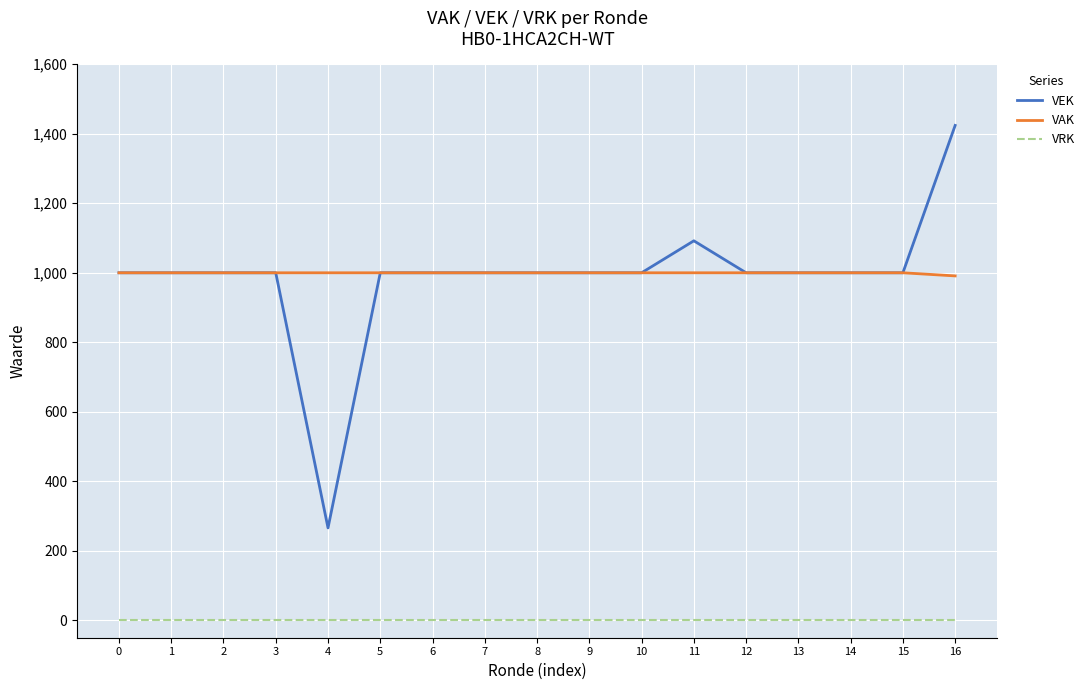

What is the spread (max minus min) of values at 5?

1000